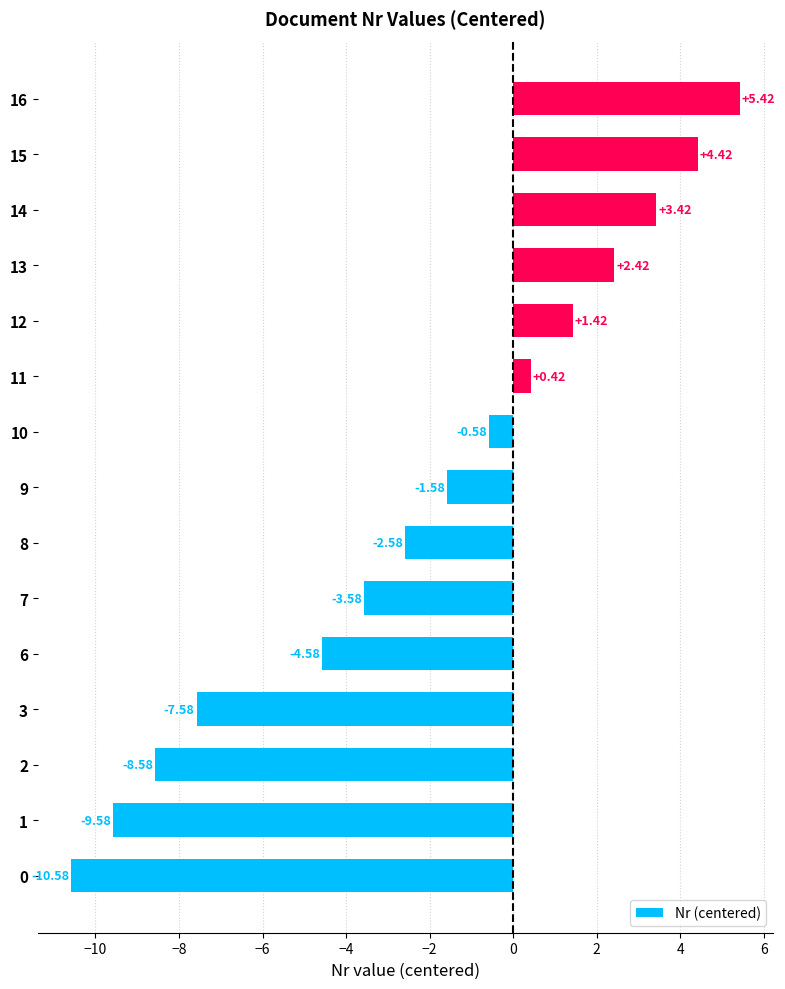

Does the chart contain stacked bars?

No